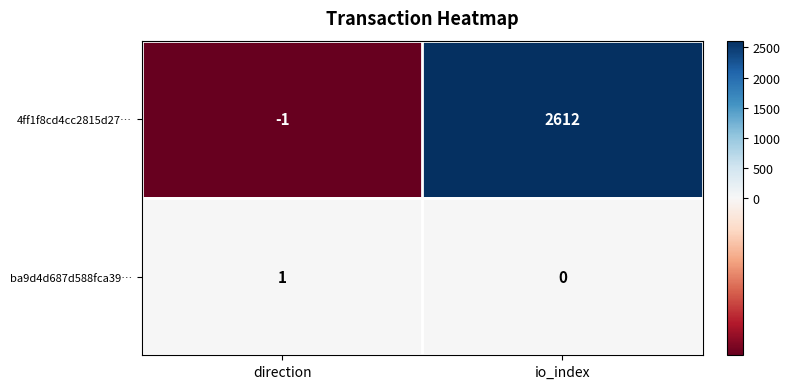

Rank the series by their average value, from lowest to highest.

ba9d4d687d588fca39…, 4ff1f8cd4cc2815d27…